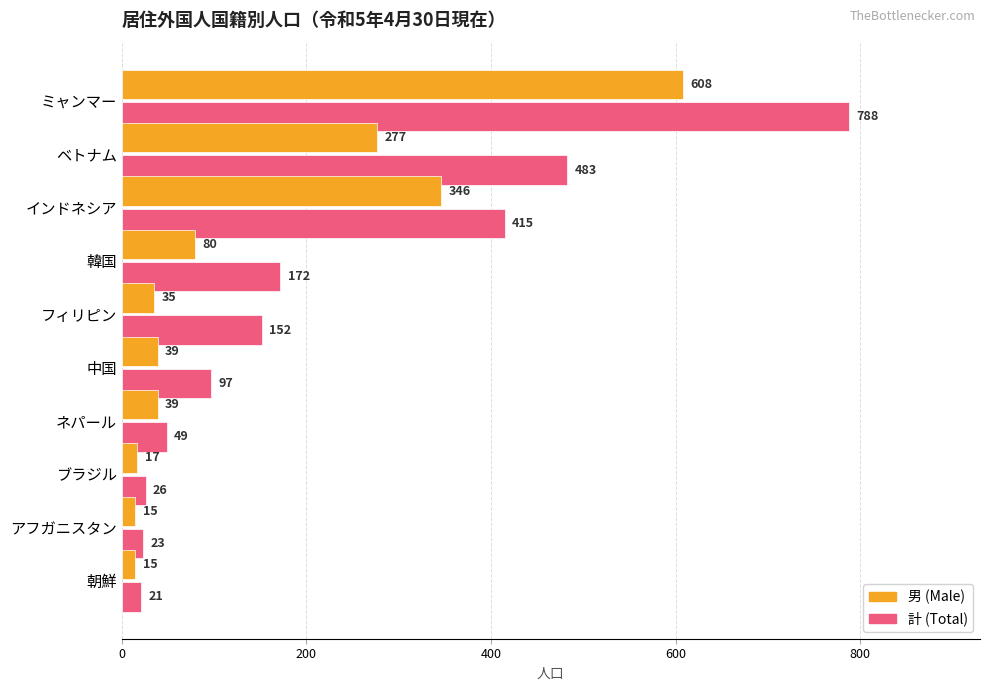

What is the spread (max minus min) of values at 中国?

58